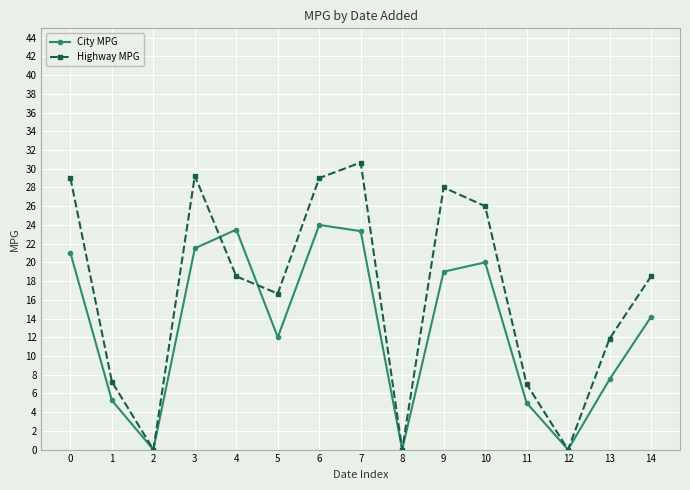

Which category has the highest value in the Highway MPG series?

7